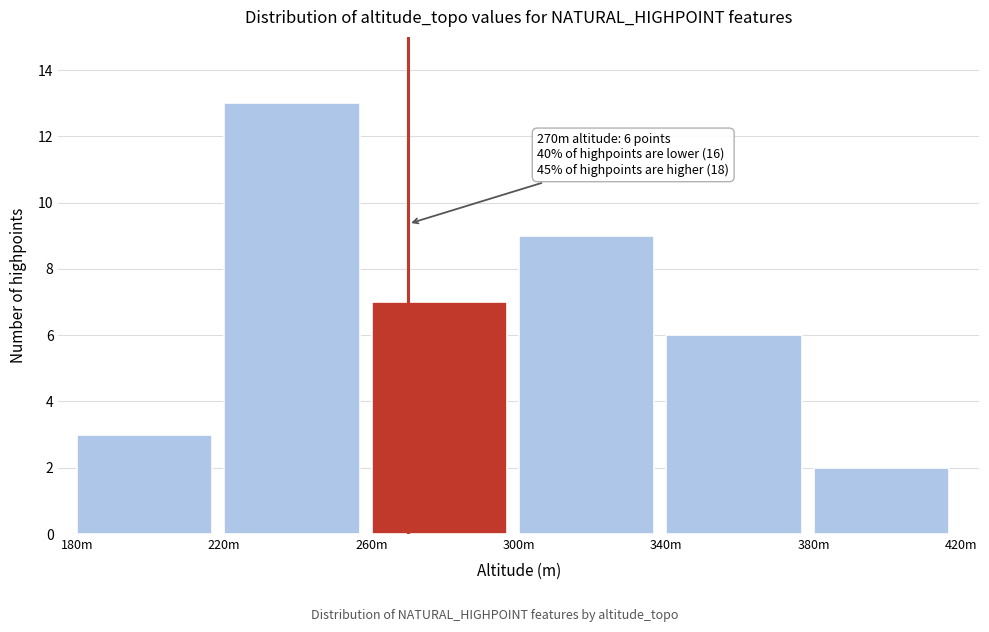

Reading left to right, extract all data points from this chart.

3	13	7	9	6	2